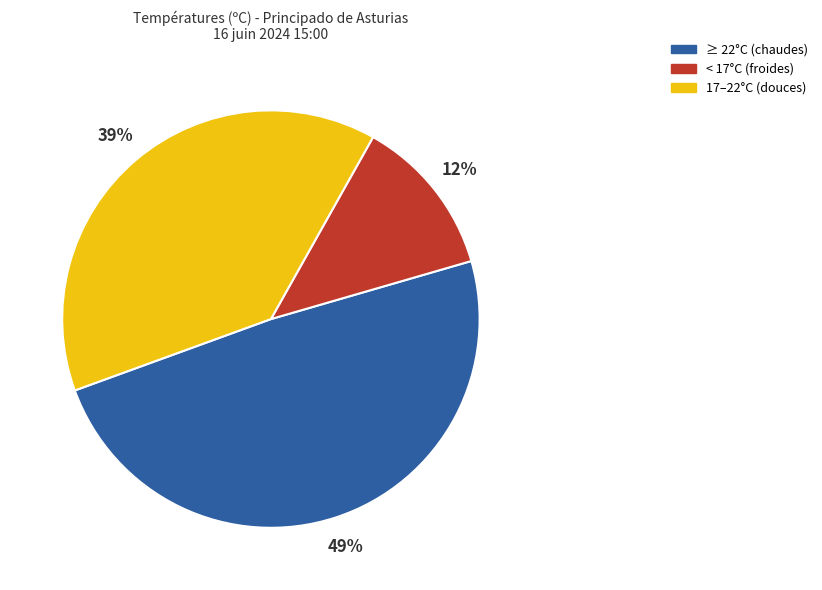

Count the number of slices in the pie.

3